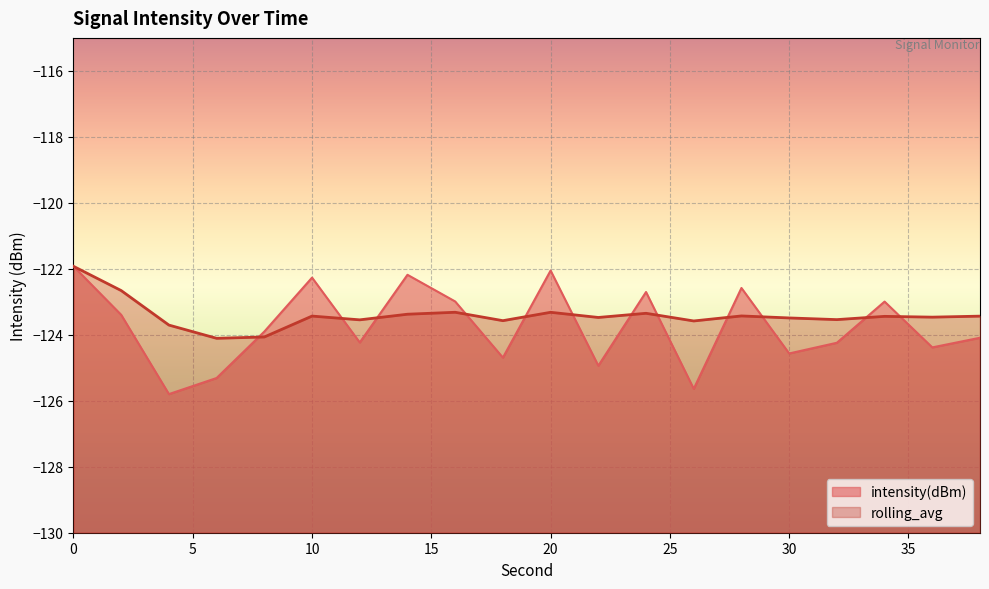

Reading left to right, extract all data points from this chart.

intensity(dBm): -121.9	-123.4	-125.8	-125.3	-123.9	-122.3	-124.2	-122.2	-123.0	-124.7	-122.1	-124.9	-122.7	-125.6	-122.6	-124.6	-124.2	-123.0	-124.4	-124.1
rolling_avg: -121.9	-122.7	-123.7	-124.1	-124.1	-123.4	-123.5	-123.4	-123.3	-123.6	-123.3	-123.5	-123.3	-123.6	-123.4	-123.5	-123.5	-123.4	-123.5	-123.4